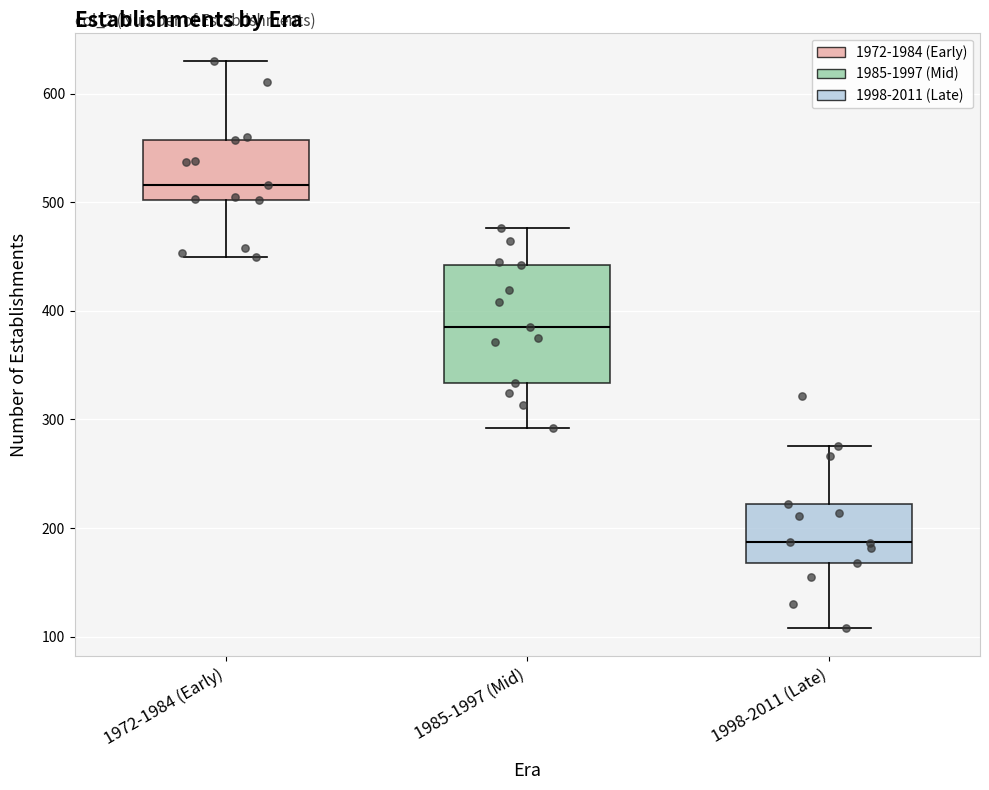

Reading left to right, transcribe this box plot: for each box, give where its median line is, the range the box spans, and where its two whiskers end, as read against the y-axis. The values are not printed on the chart, so give them approximately, as read against the axis.

1972-1984 (Early): median 520, box 500 to 560, whiskers 450 to 630
1985-1997 (Mid): median 390, box 330 to 440, whiskers 290 to 480
1998-2011 (Late): median 190, box 170 to 220, whiskers 110 to 280